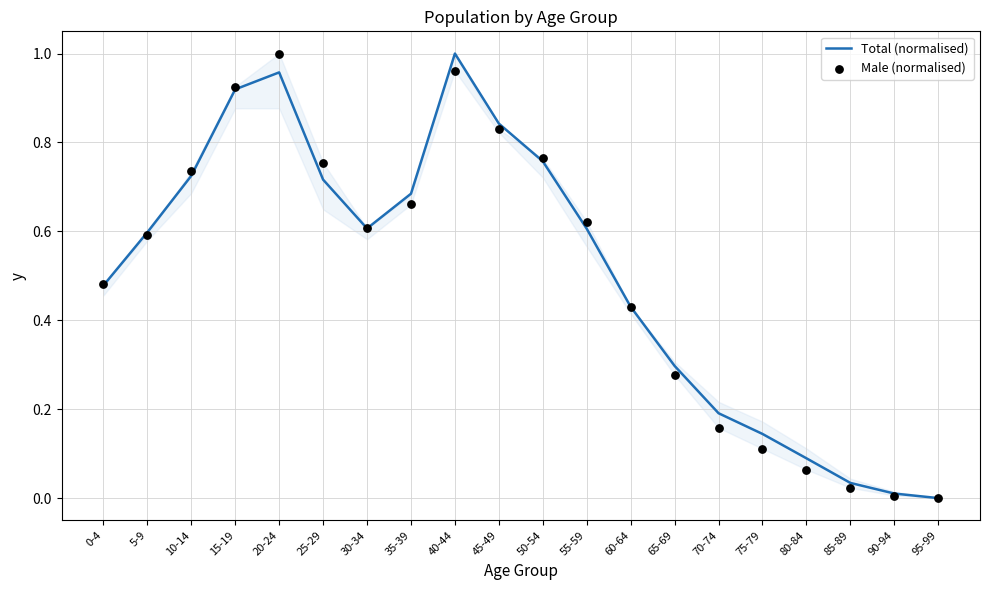

At which category is the sum across all series the highest?

40-44